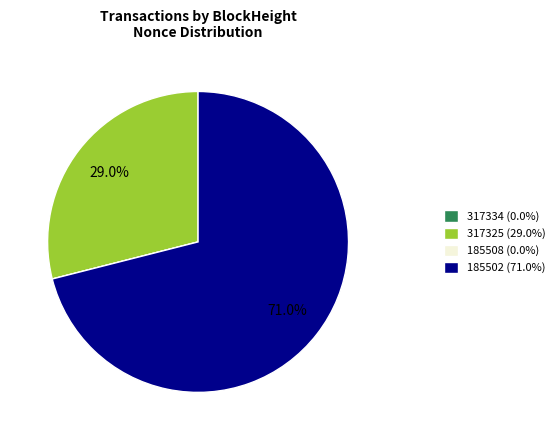

What portion of the pie excludes 185502 (71.0%)?

29.0%